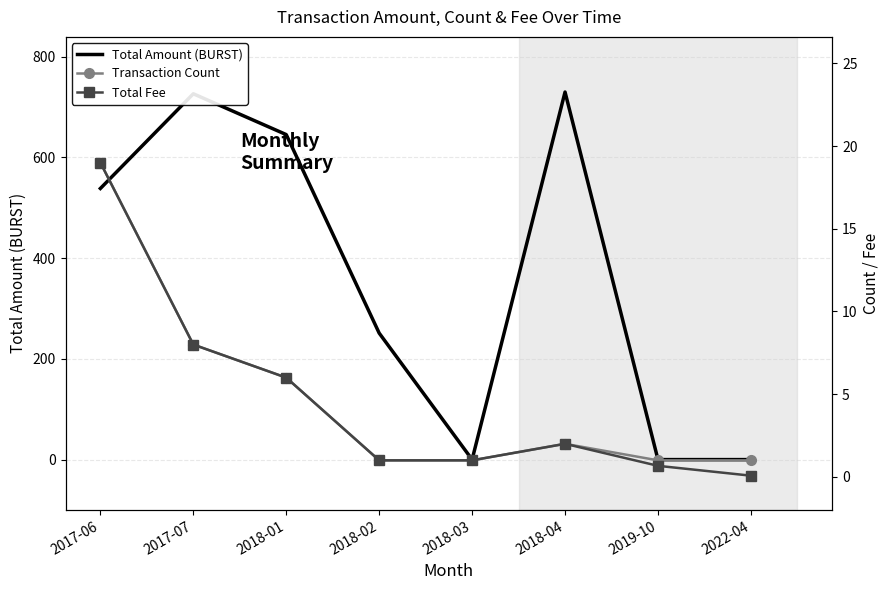

Reading left to right, what are all the values shown in this chart?

Total Amount (BURST): 538.1	726.1	645.0	251.0	0.0	729.5	0.0	0.0
Transaction Count: 19.0	8.0	6.0	1.0	1.0	2.0	1.0	1.0
Total Fee: 19.0	8.0	6.0	1.0	1.0	2.0	0.7	0.1